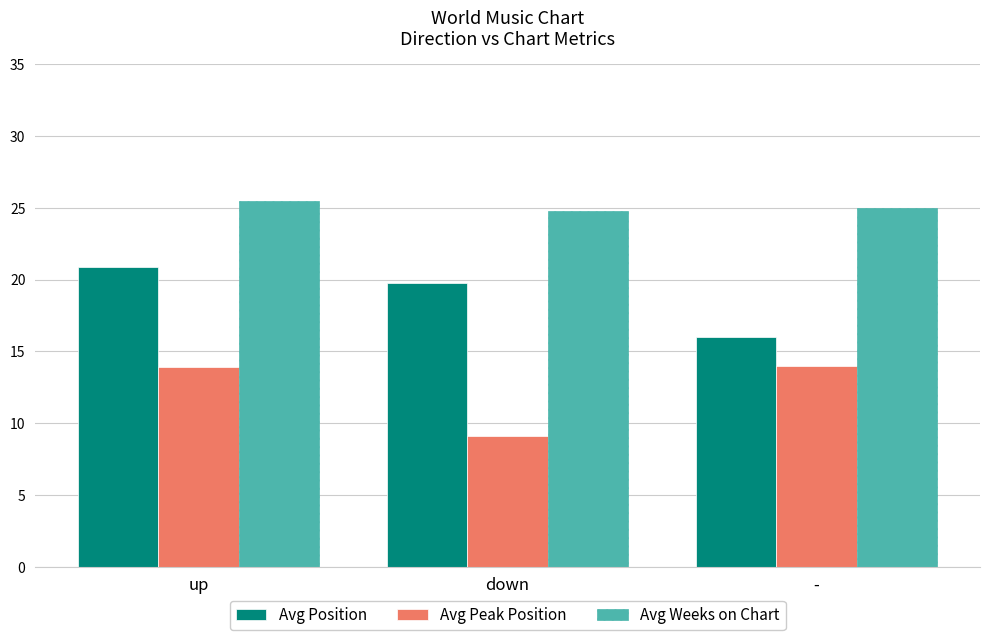

List the series in order of their overall mean, lowest first.

Avg Peak Position, Avg Position, Avg Weeks on Chart